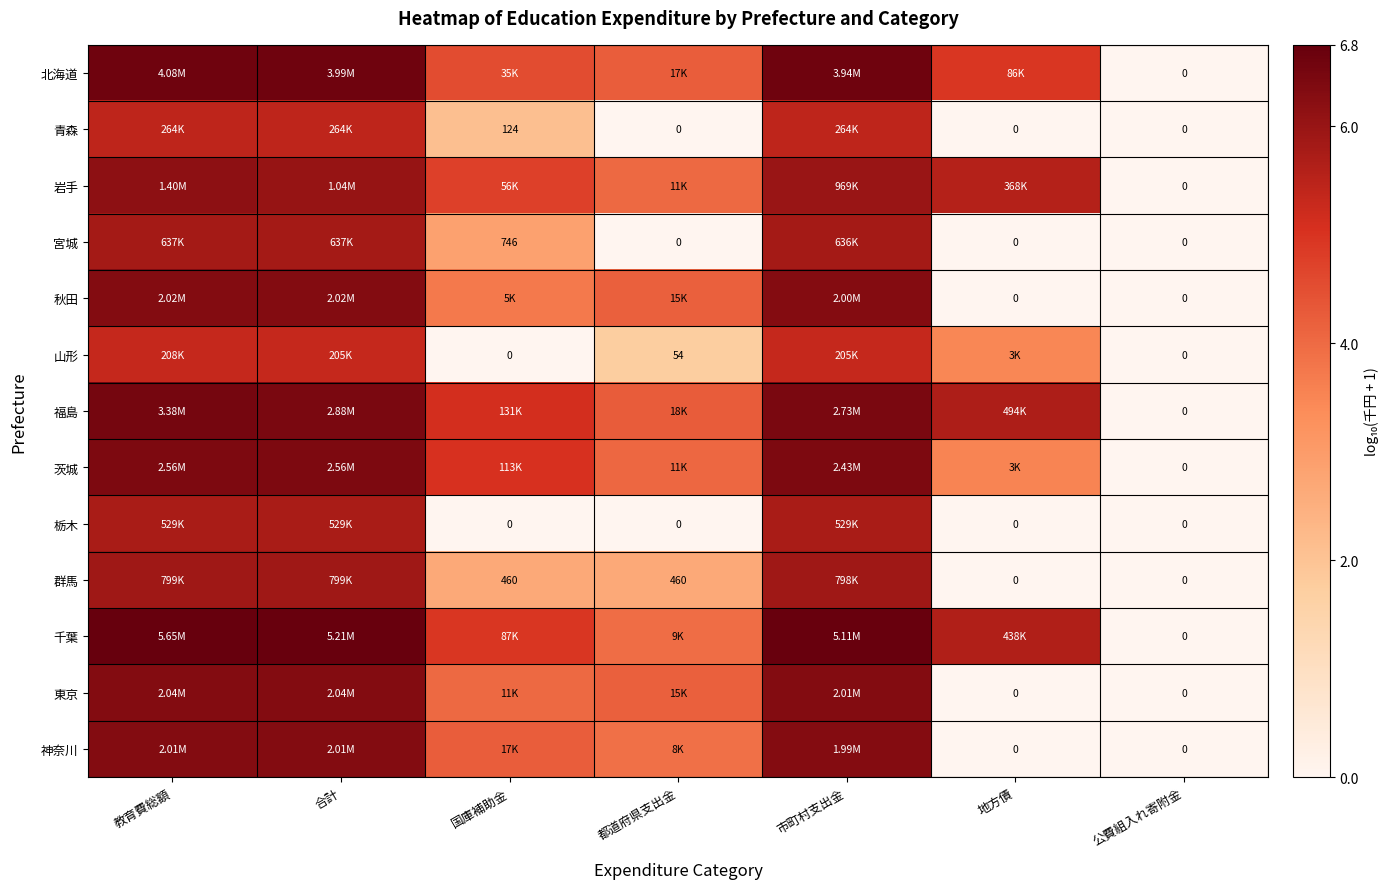

Which has a higher value, 都道府県支出金 or 教育費総額?

教育費総額